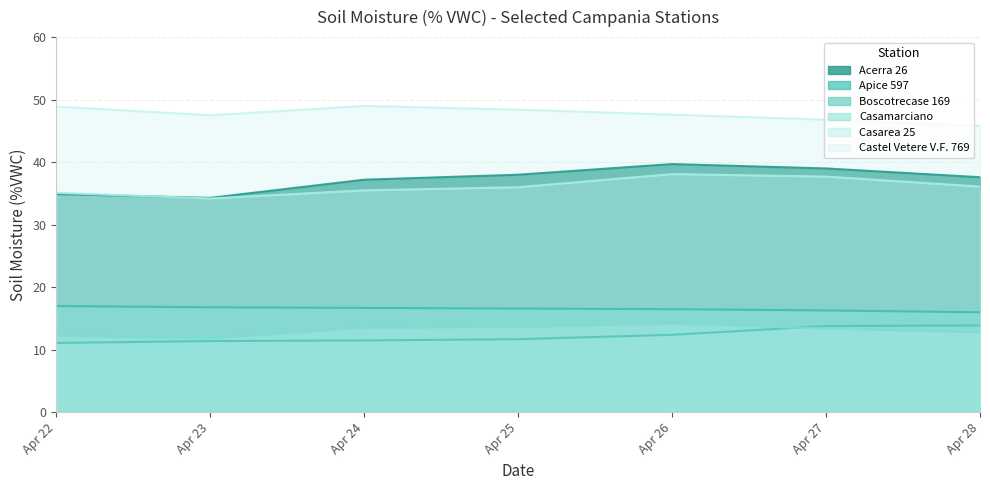

At which label does Castel Vetere V.F. 769 first exceed 47?

Apr 22